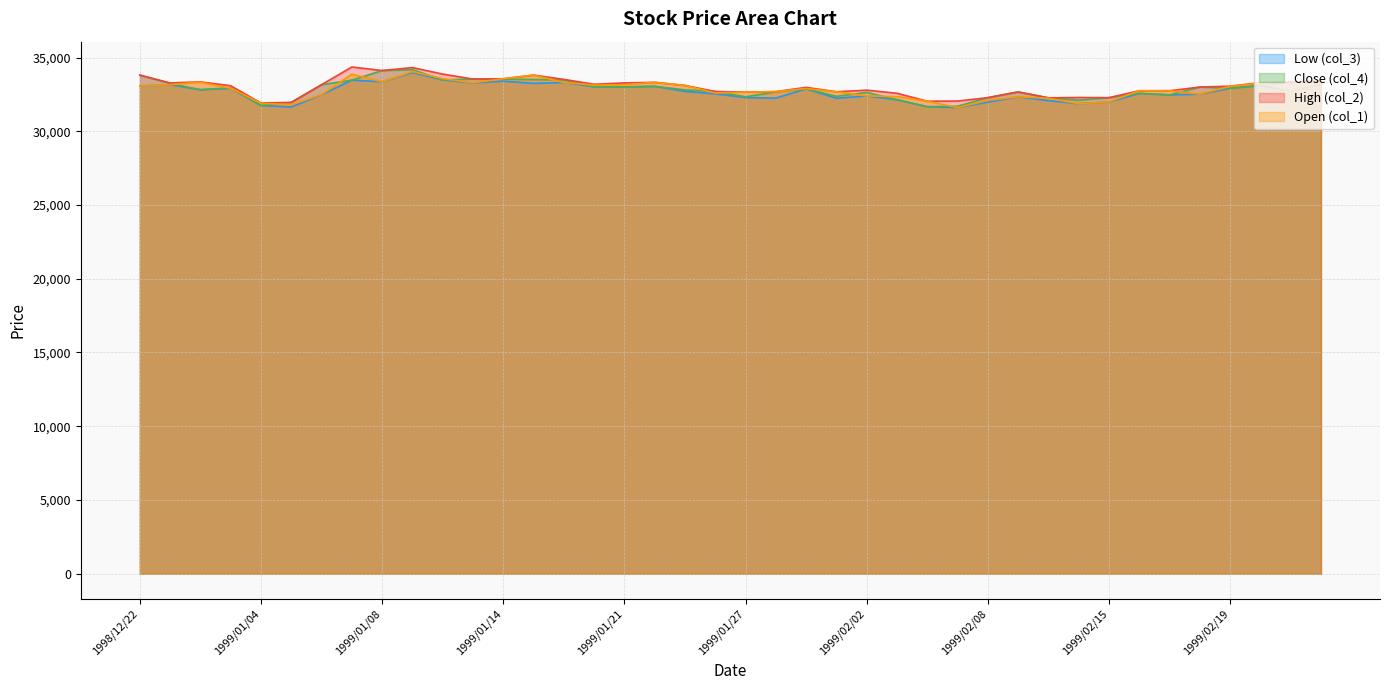

List the series in order of their peak value, highest first.

High (col_2), Close (col_4), Open (col_1), Low (col_3)